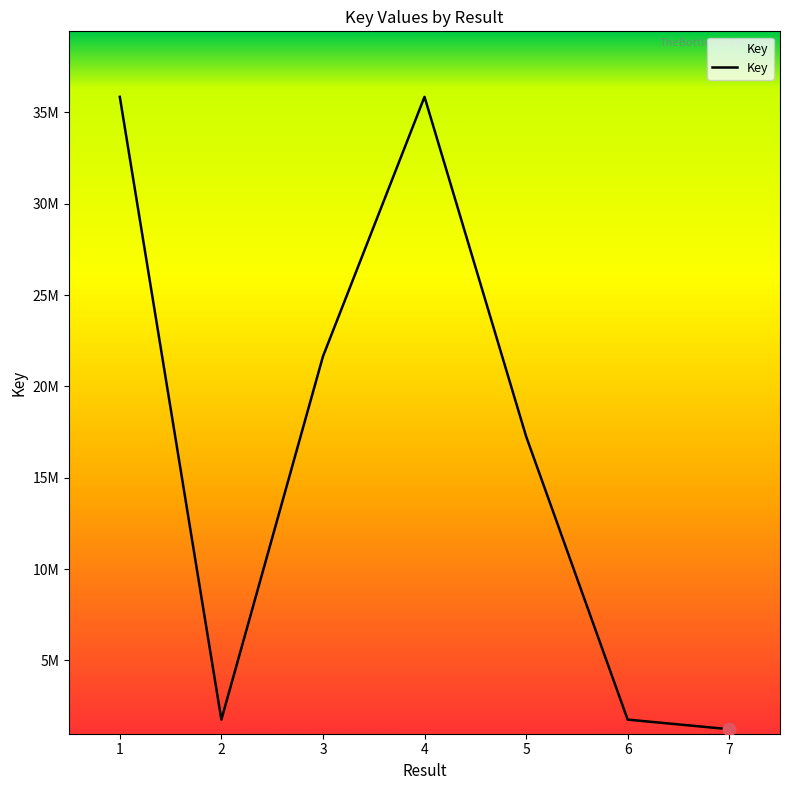

Approximately how many times larger is the value at 2 compared to 6?

1.0